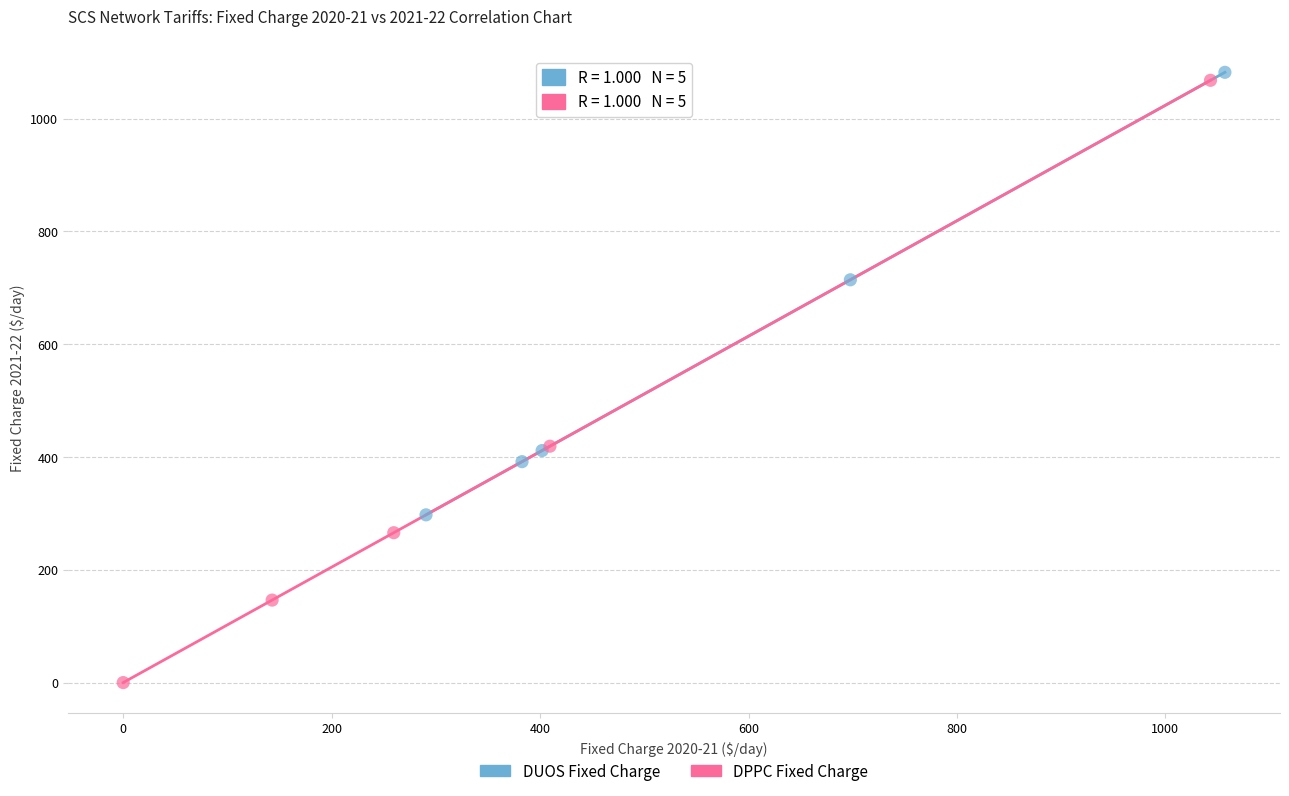

Which series contains the highest Y value?

DUOS Fixed Charge